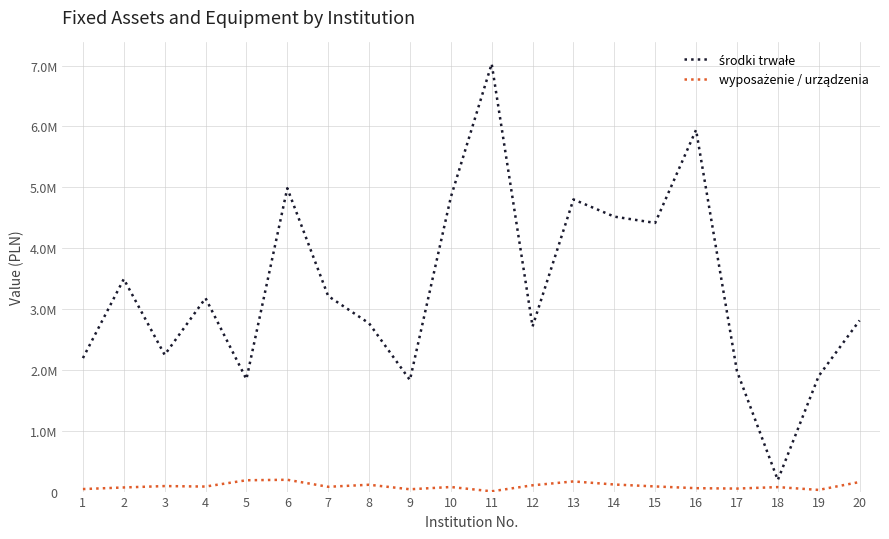

Does the chart have visible grid lines?

Yes